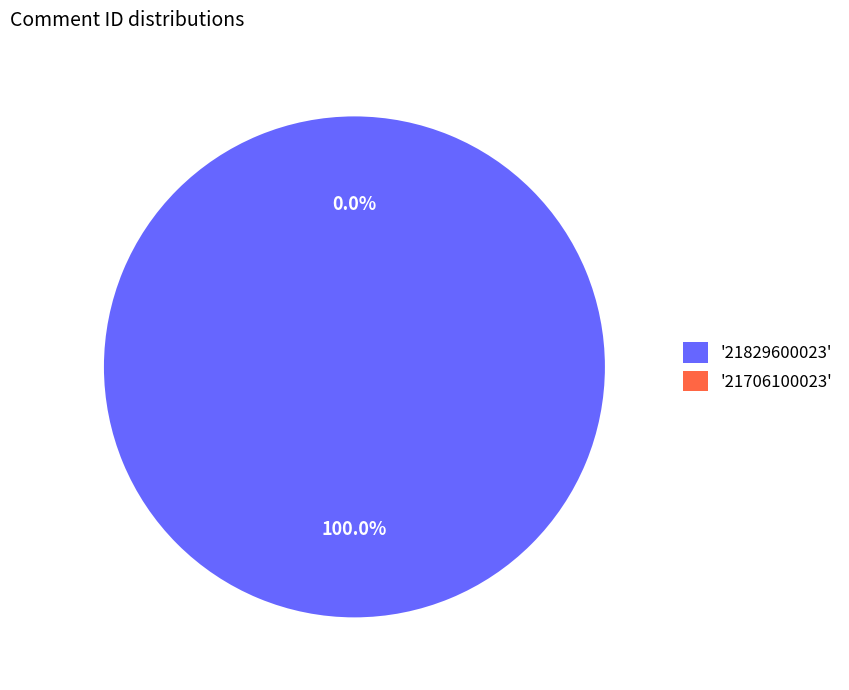

To the nearest percent, what is the combined percentage of 21706100023 and 21829600023?

100%